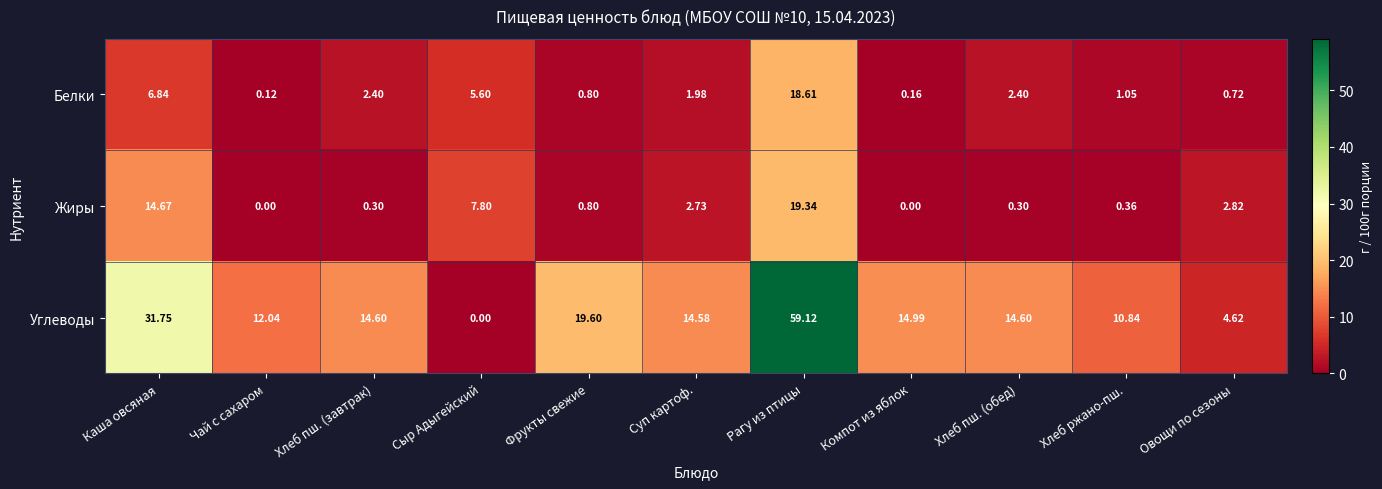

At Овощи по сезоны, list the series in order from smallest to largest.

Белки, Жиры, Углеводы